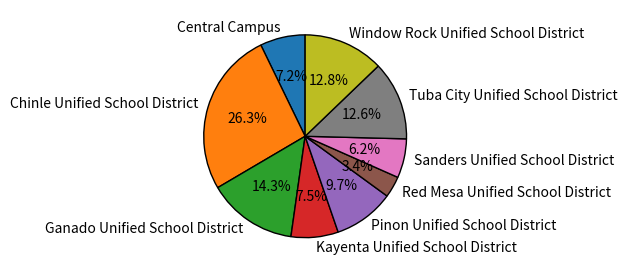

What percentage is the Tuba City Unified School District slice, to the nearest percent?

13%